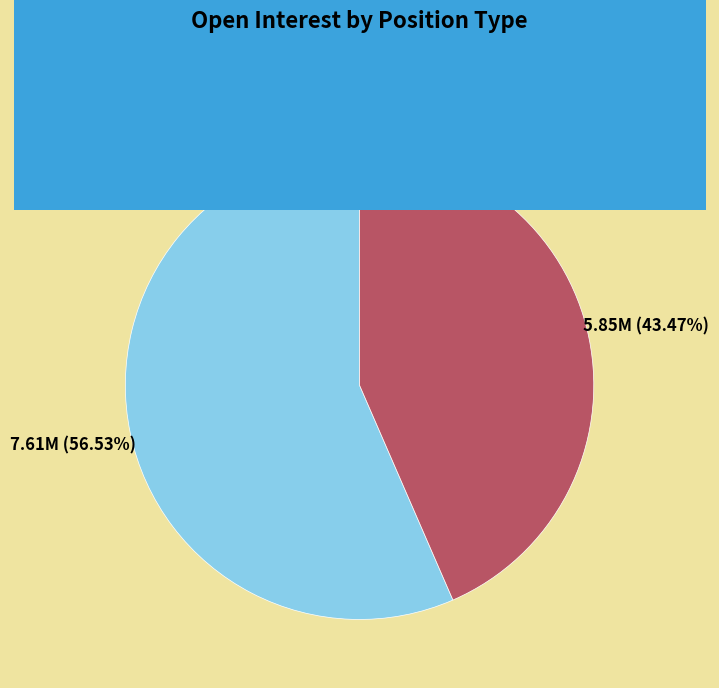

Is there a majority slice in this chart?

Yes